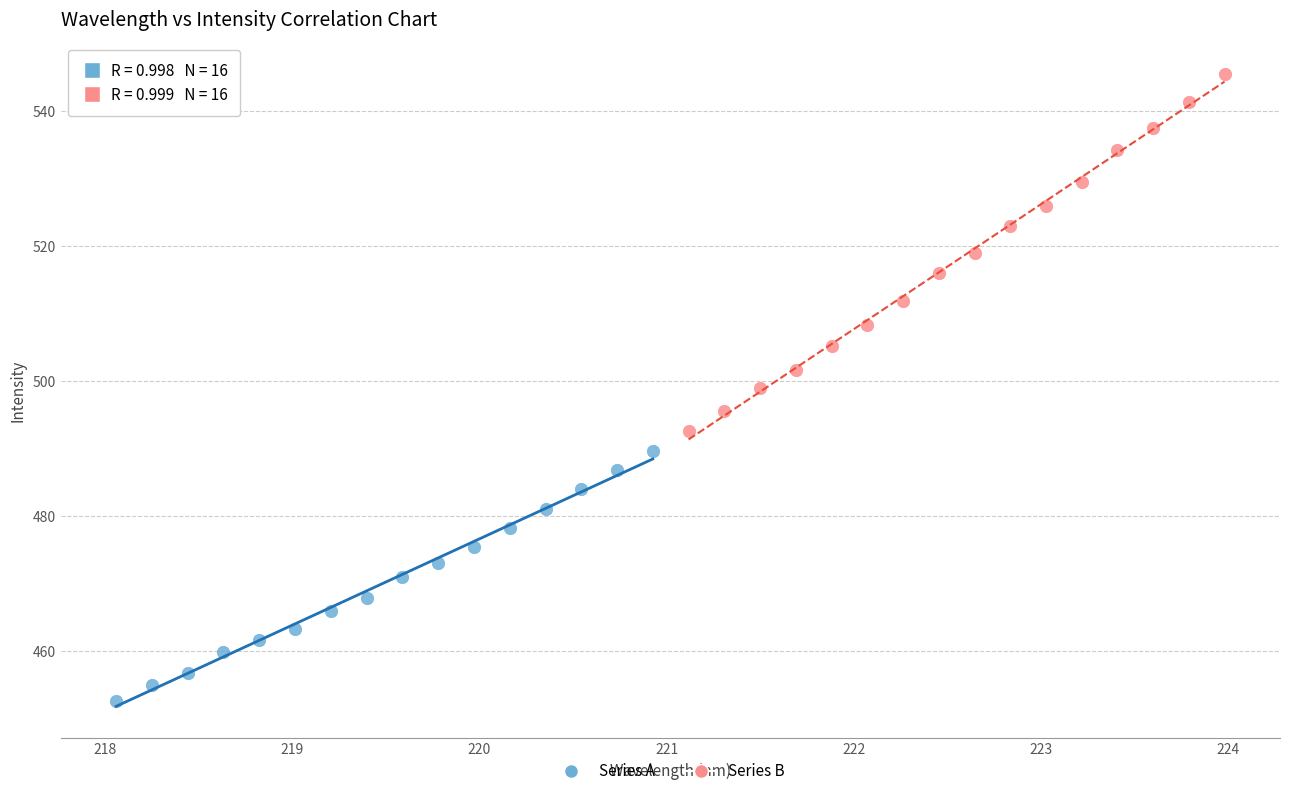

Which series contains the highest Y value?

Series B